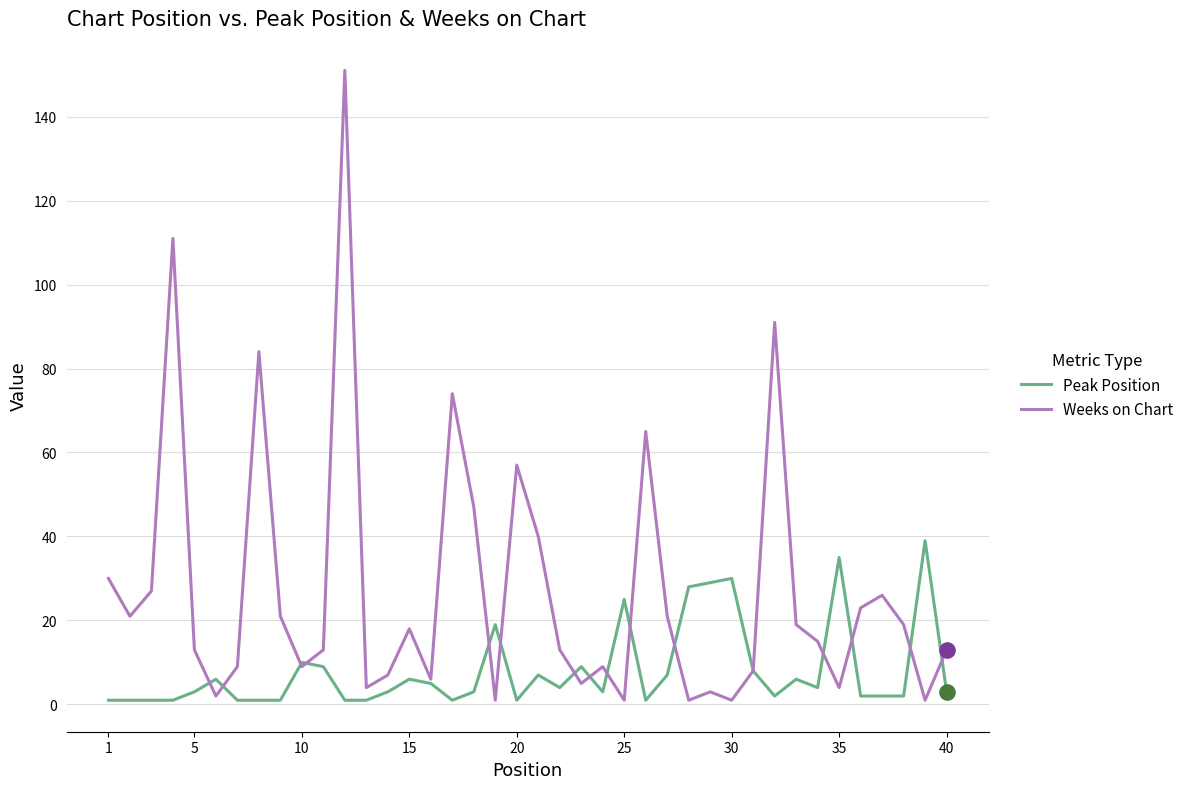

Which series has the largest range (max minus min)?

Weeks on Chart